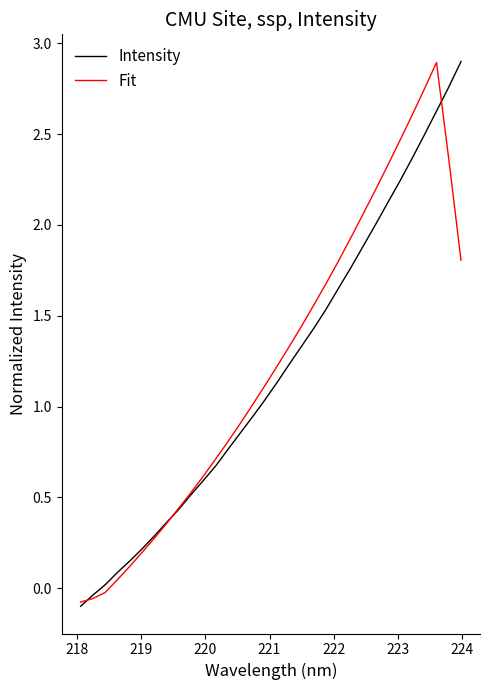

What is the greatest value displayed?

2.9